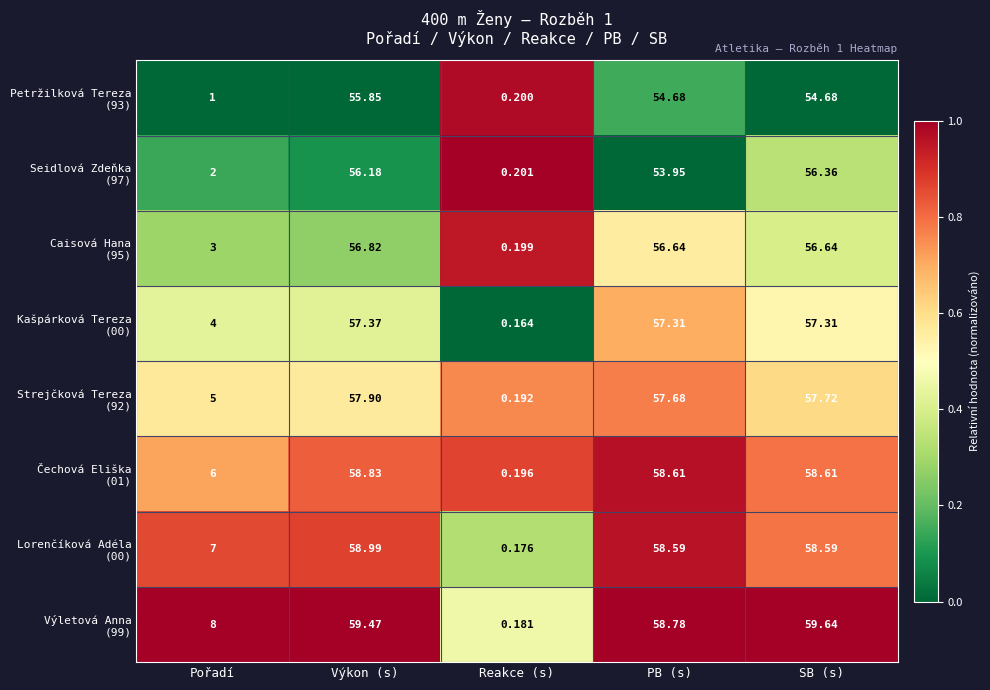

At which category is the sum across all series the highest?

Výkon (s)